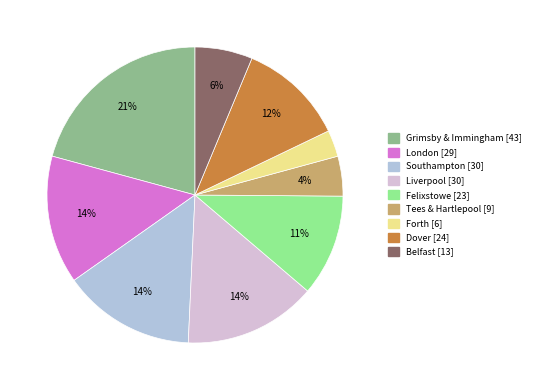

True or false: Forth accounts for 12% of the total.

False